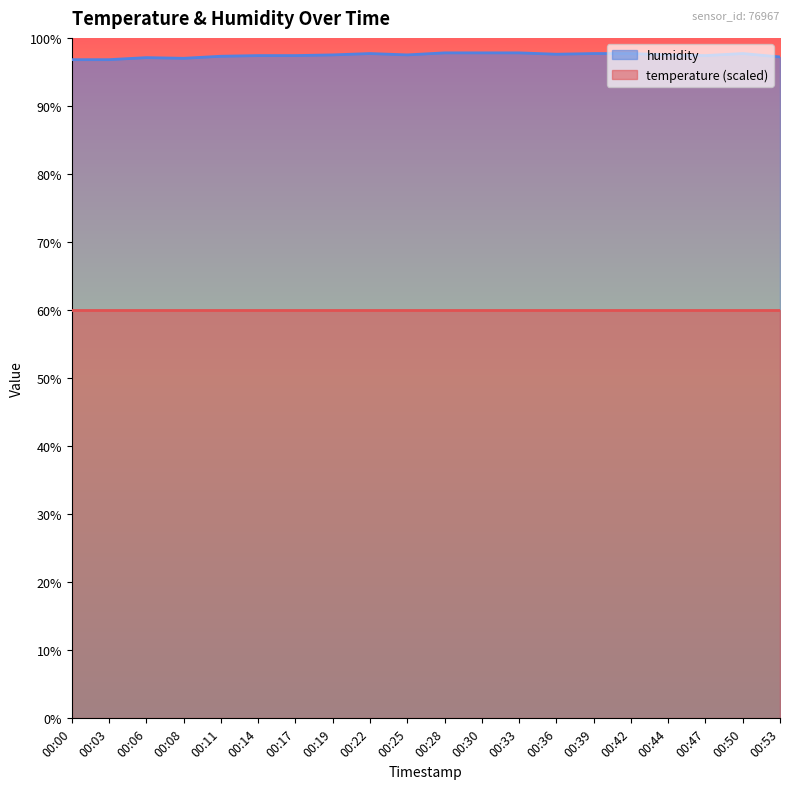

How many lines are shown in the chart?

2